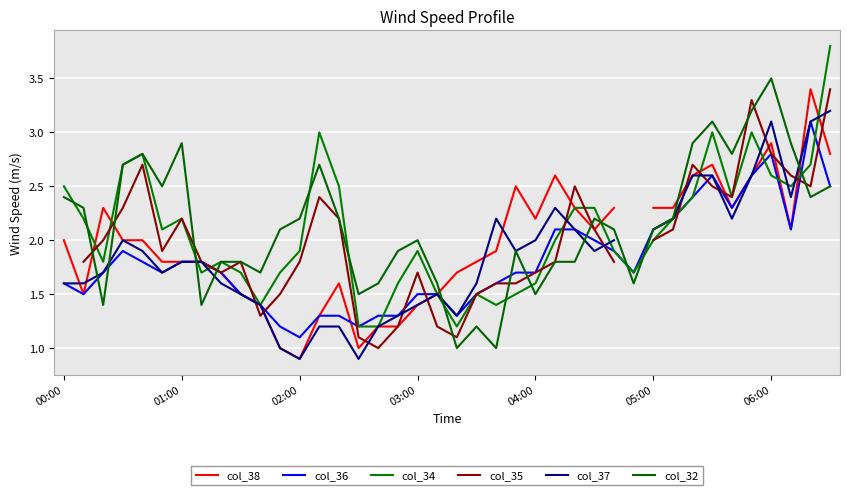

How many lines are shown in the chart?

6